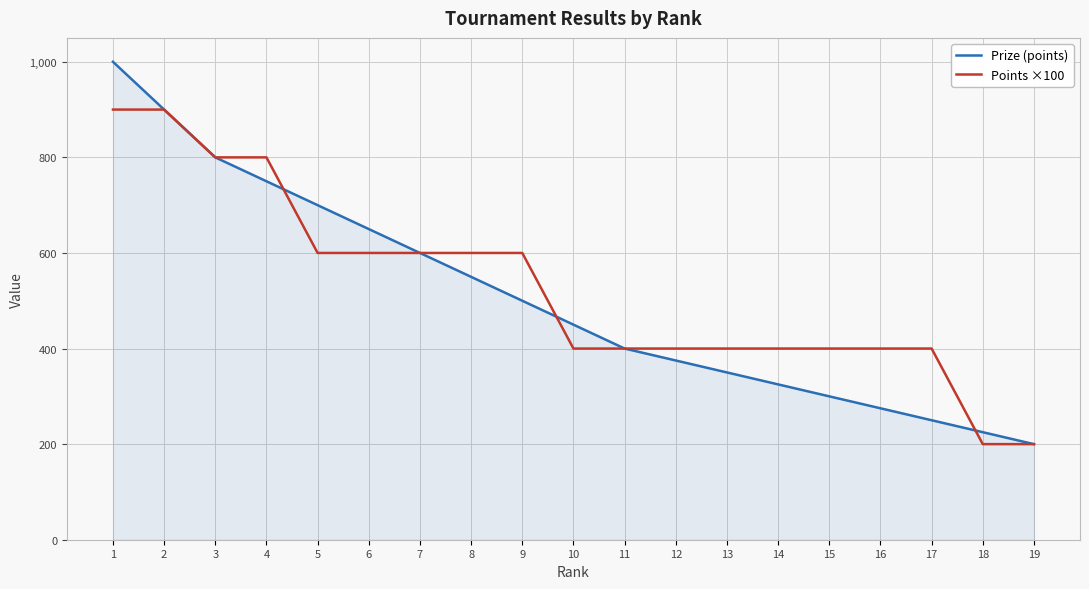

The value of Prize (points) at 11 is 125. True or false?

False